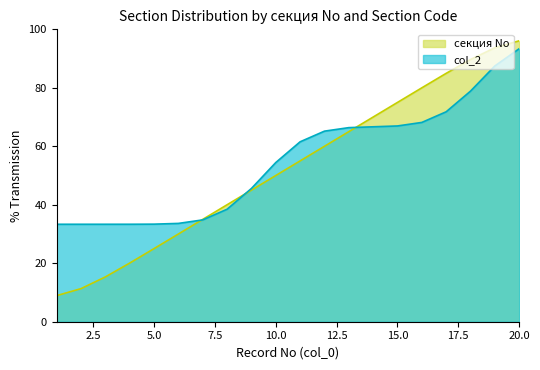

Which has a higher value, 9 or 8?

9